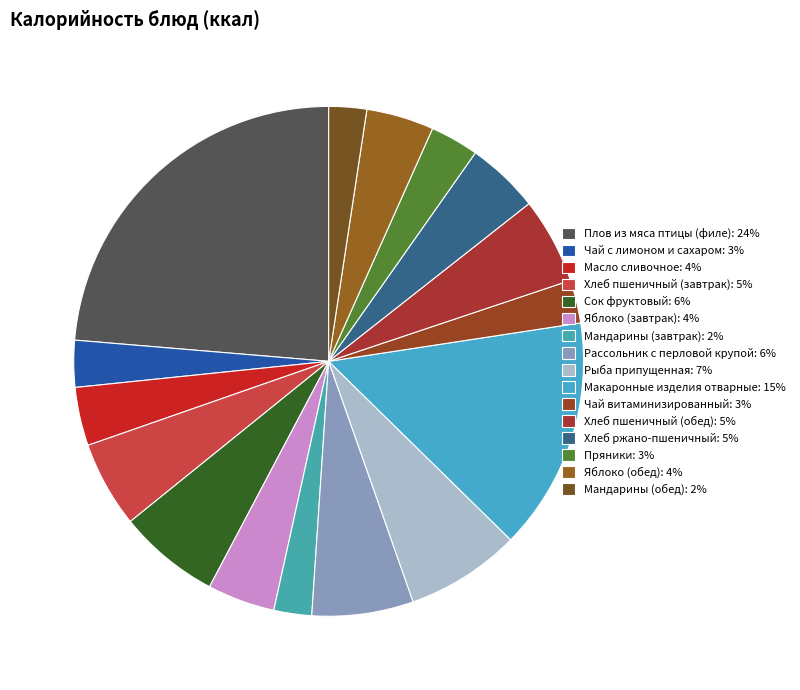

Does any single category account for the majority?

No